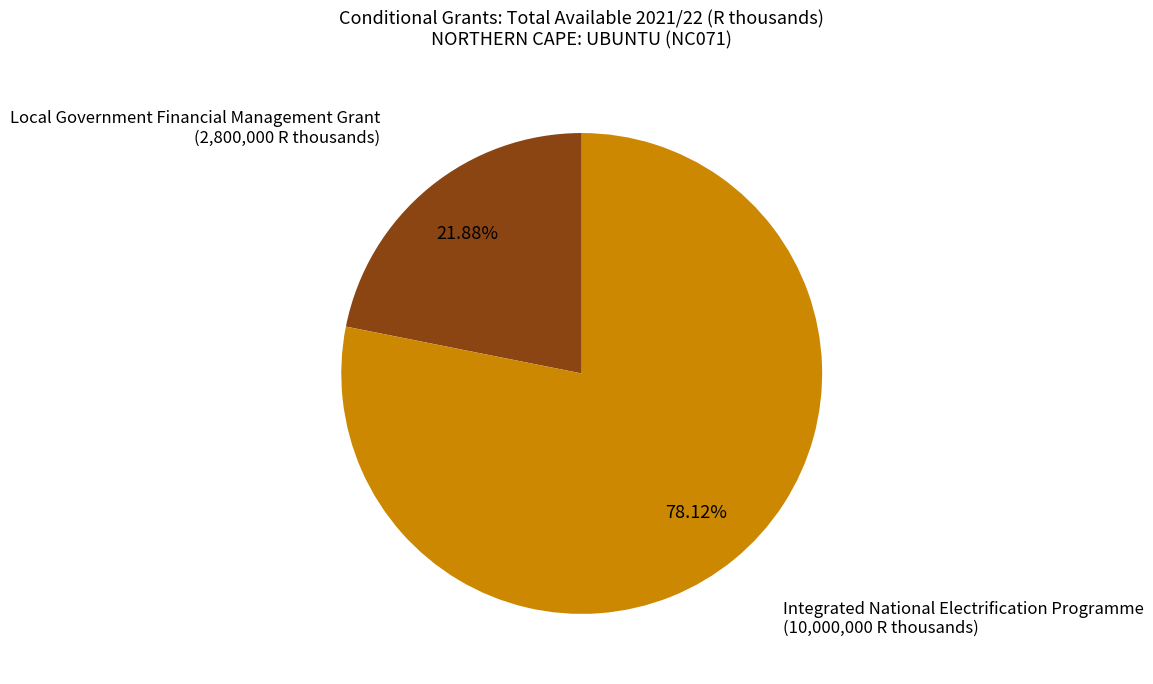

Is there a majority slice in this chart?

Yes